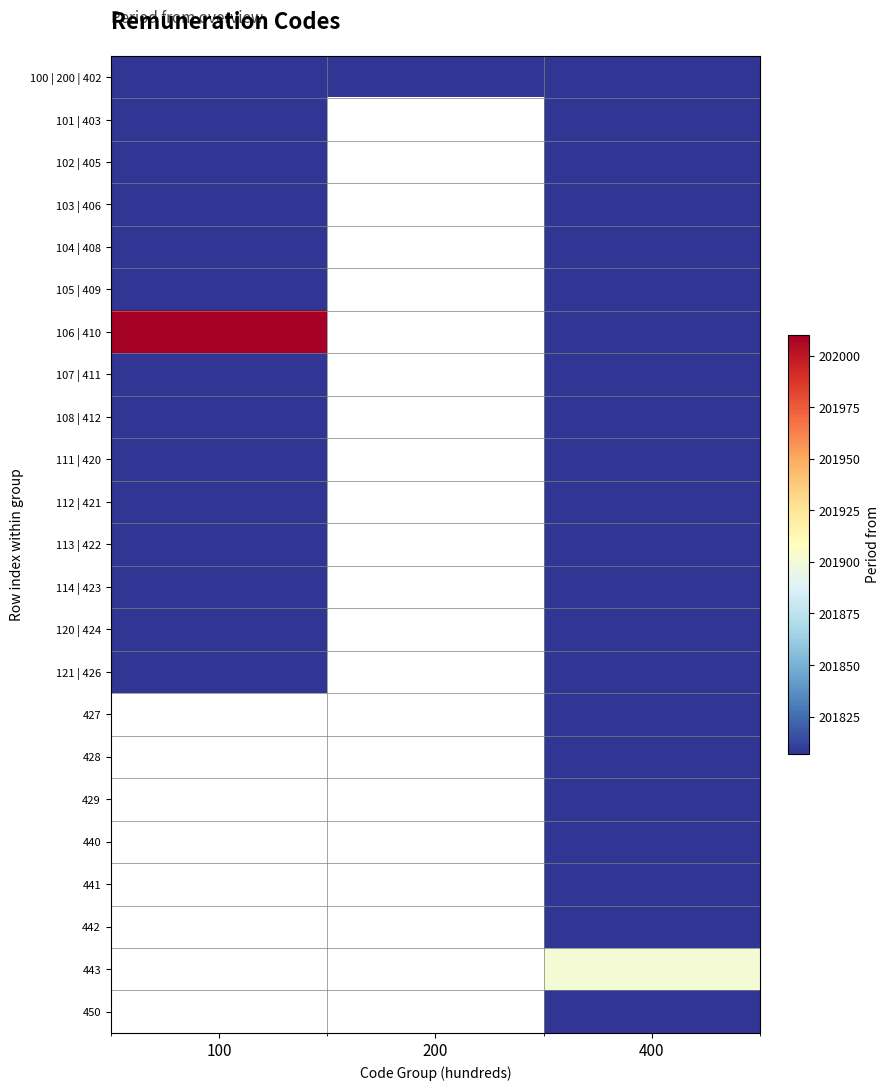

At which category does the chart reach its peak across all series?

100